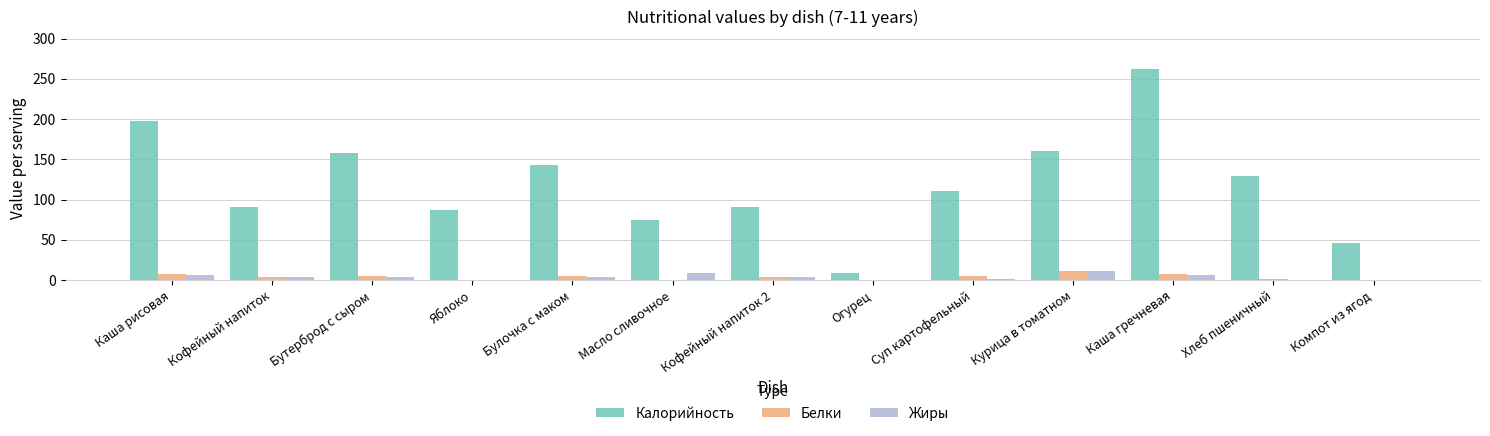

Is the value of Калорийность at Суп картофельный greater than the value of Жиры at Яблоко?

Yes